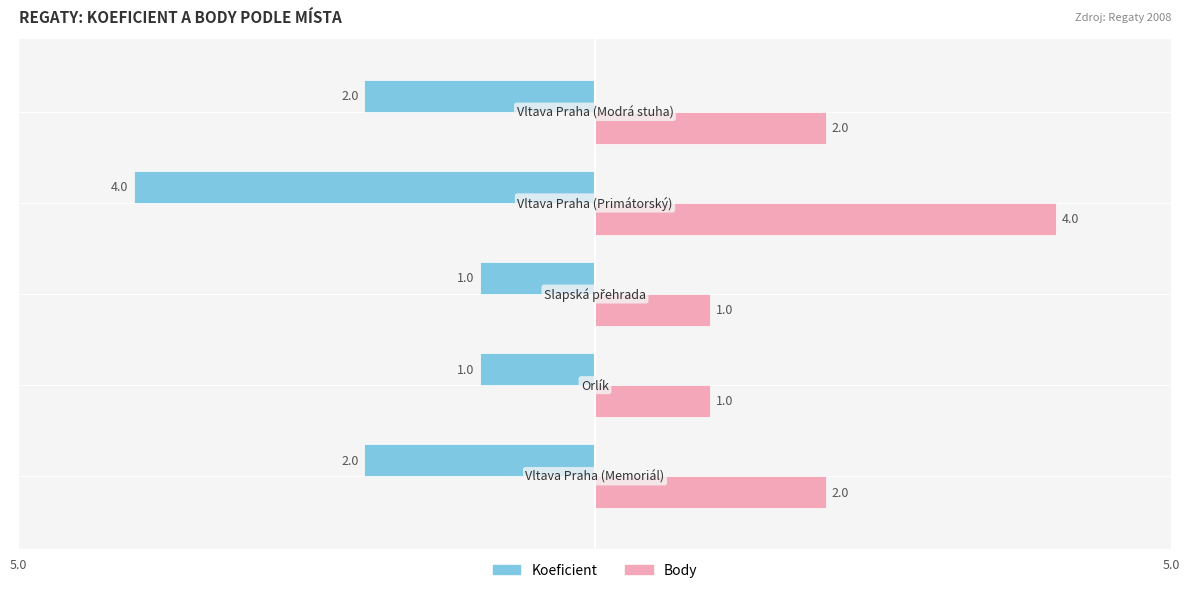

Rank the series by their average value, from lowest to highest.

Koeficient, Body